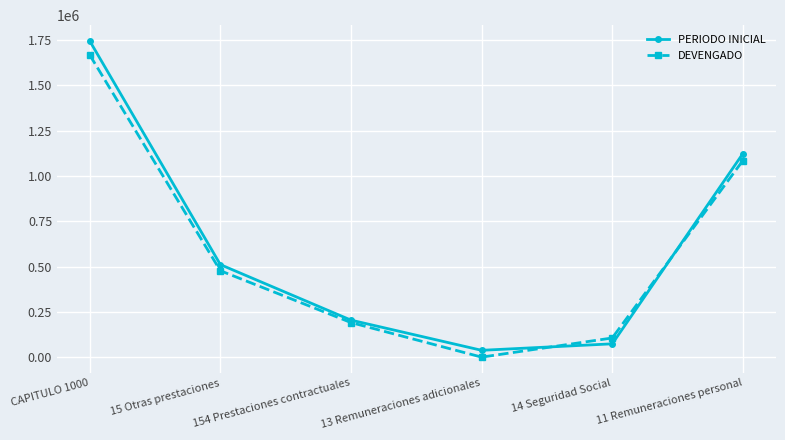

Rank the categories by DEVENGADO value from lowest to highest.

13 Remuneraciones adicionales, 14 Seguridad Social, 154 Prestaciones contractuales, 15 Otras prestaciones, 11 Remuneraciones personal, CAPITULO 1000